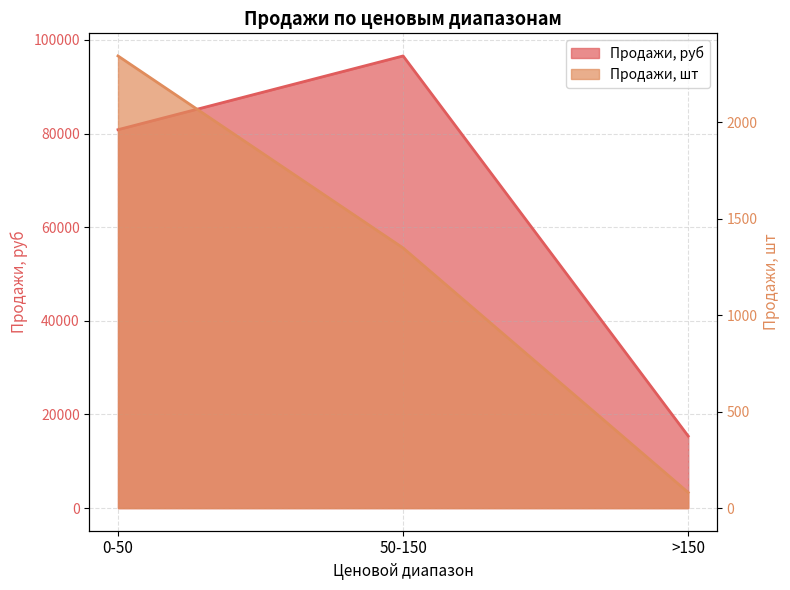

How many lines are shown in the chart?

2